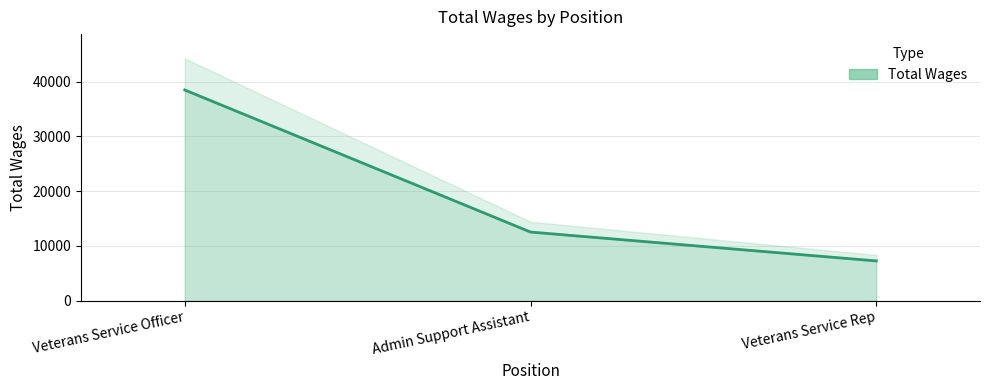

List the labels in order of value, smallest first.

Veterans Service Rep, Admin Support Assistant, Veterans Service Officer